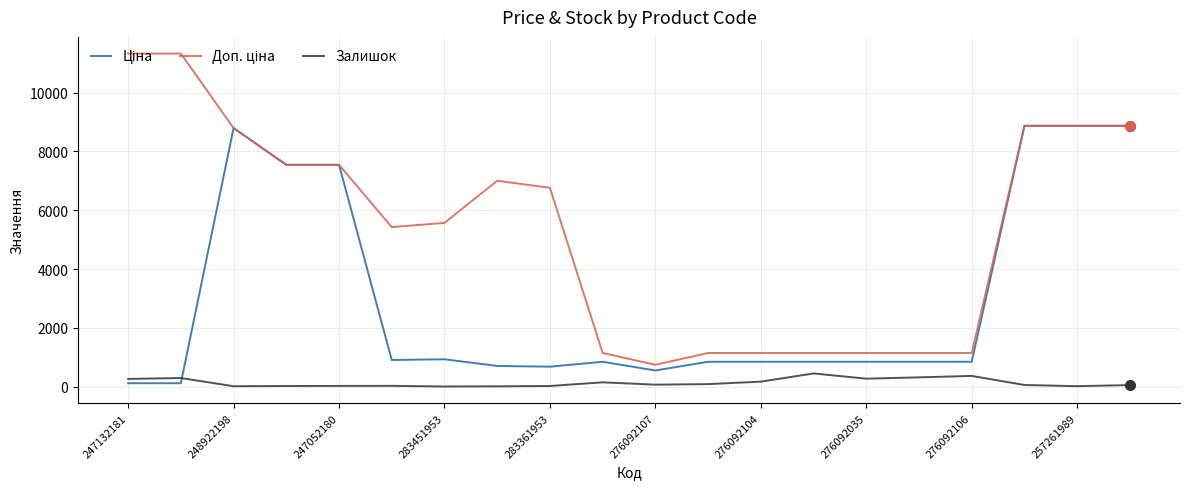

Where is Залишок nearest to the value 224?

247132181